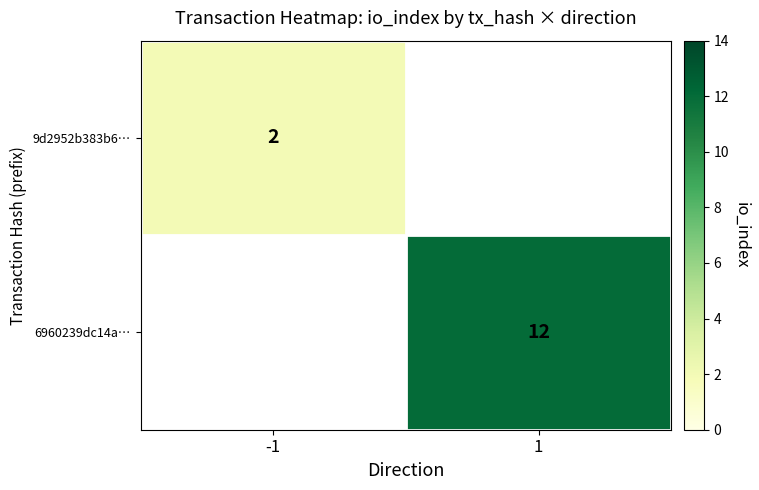

Is it true that 6960239dc14a… equals 12 at 1?

True